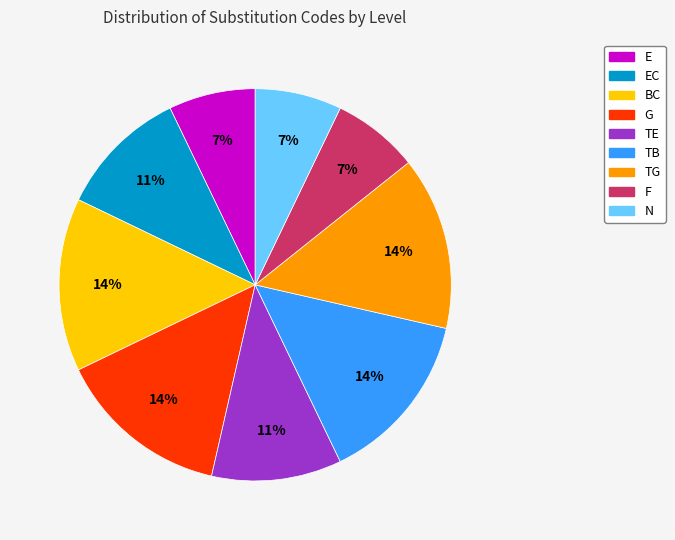

To the nearest percent, what is the difference between the largest and smallest slice percentages?

7%